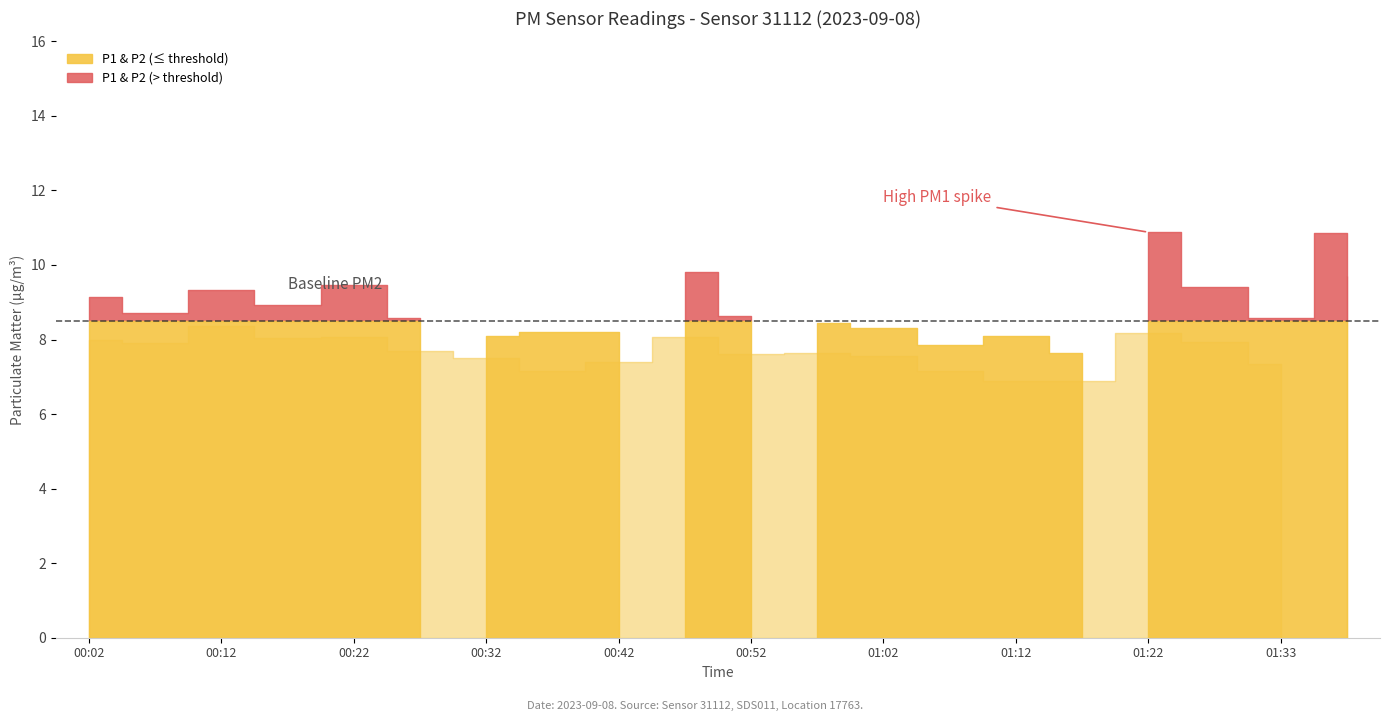

Between 00:57 and 01:12, which series saw the biggest shift?

P2